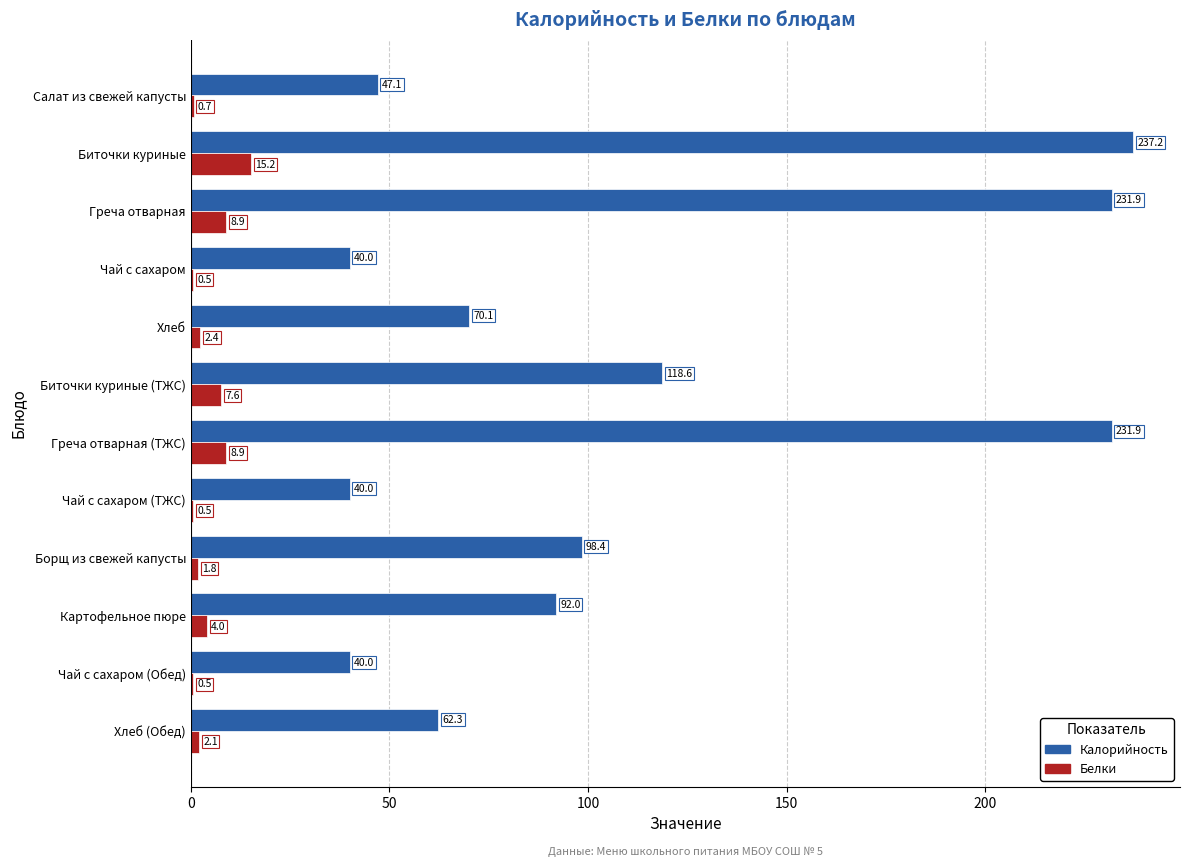

Which series changed the most between Биточки куриные and Чай с сахаром (Обед)?

Калорийность